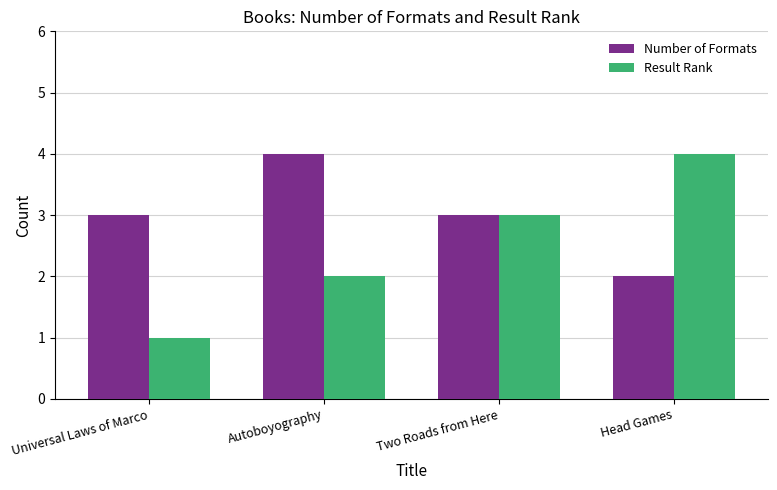

List the series in order of their overall mean, lowest first.

Result Rank, Number of Formats